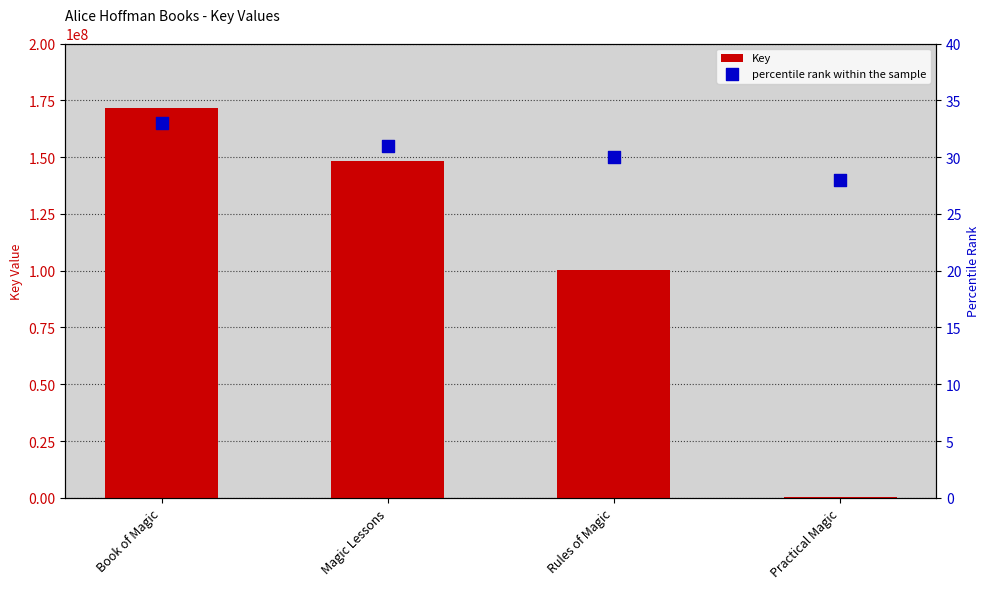

What is the total value across all series at Book of Magic?

171411324